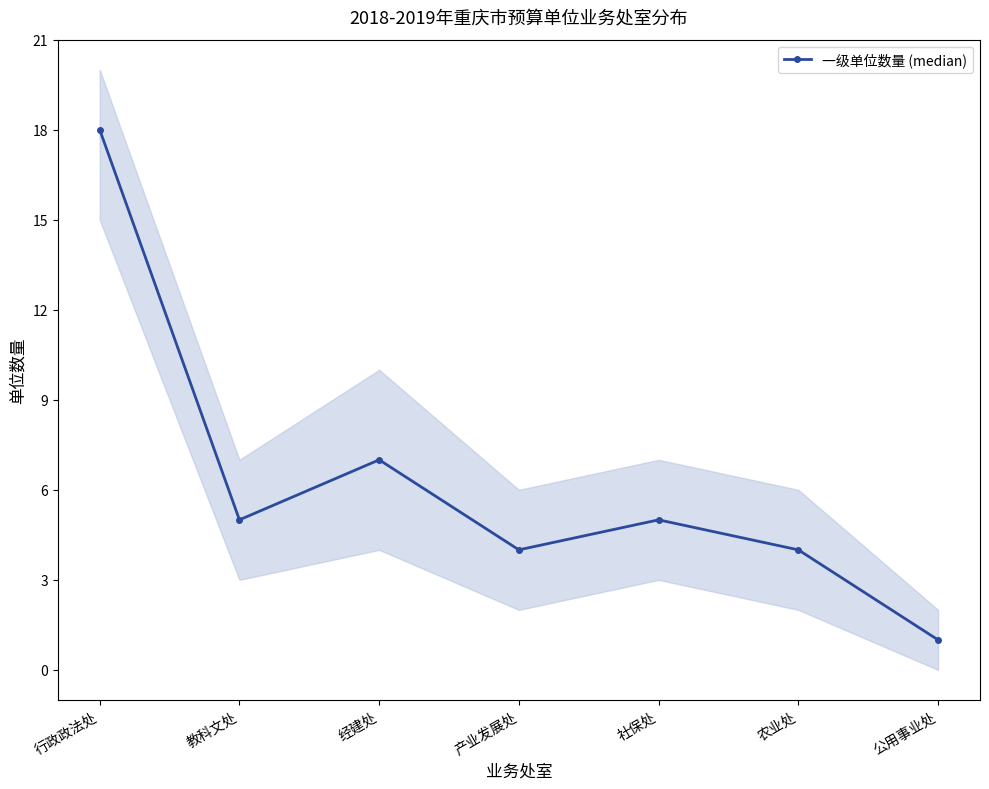

Approximately how many times larger is the value at 社保处 compared to 公用事业处?

5.0